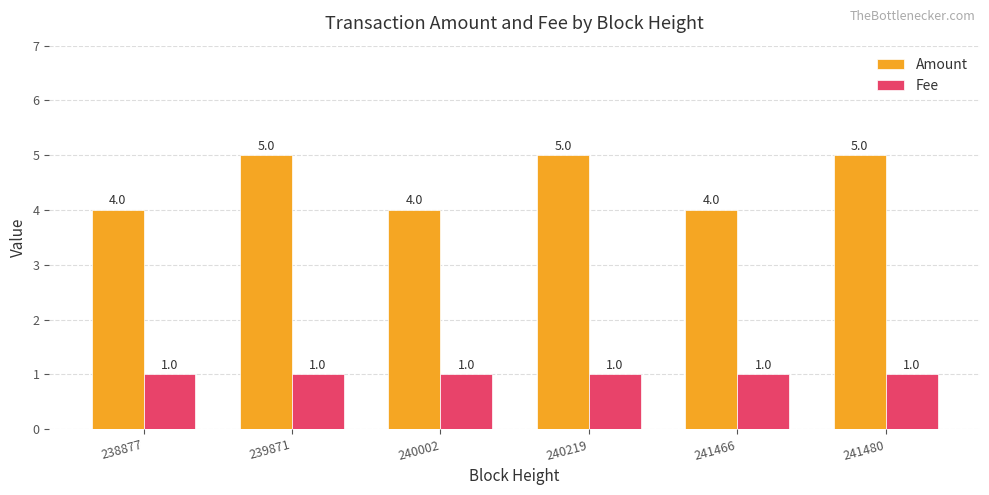

Which series changed the most between 240002 and 241480?

Amount